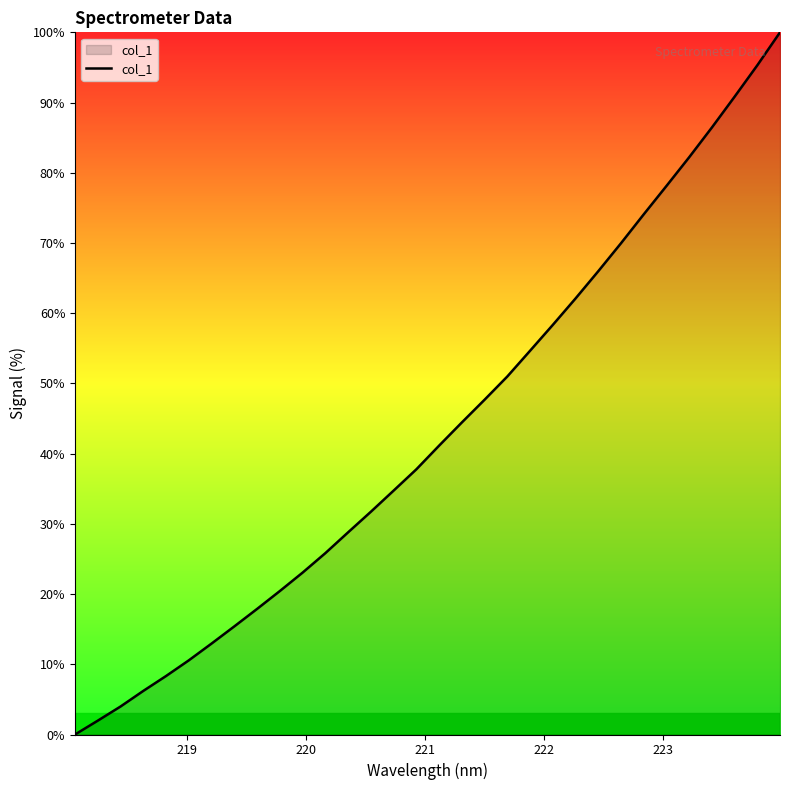

What is the difference between the second highest and minimum values?

95.3